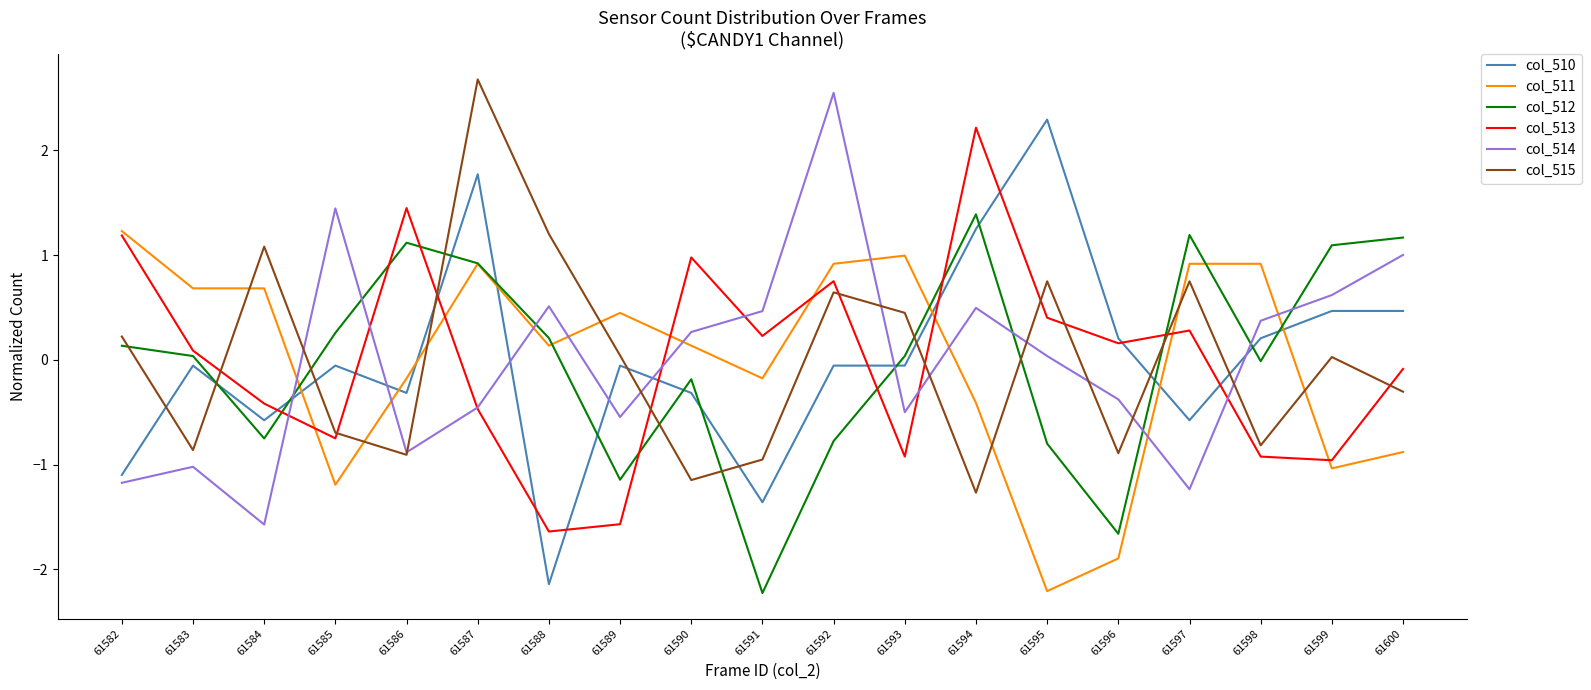

The col_510 series shows 1.2 at 61594. True or false?

True